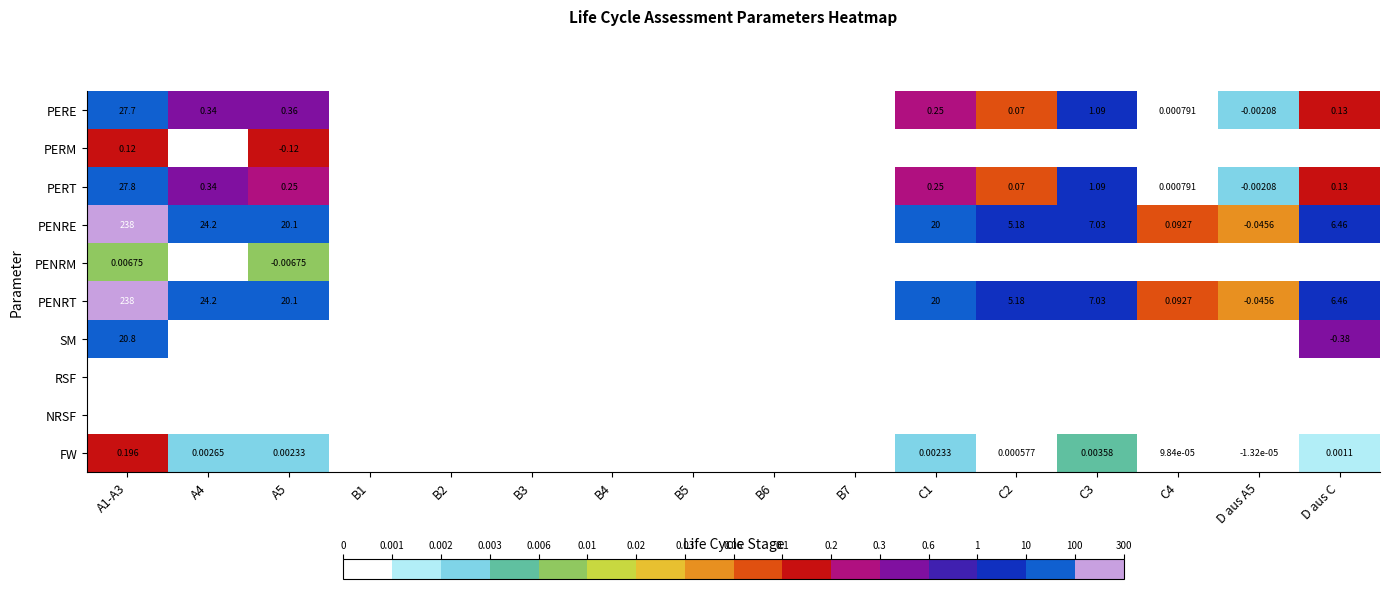

Which has a higher value, B1 or C1?

C1